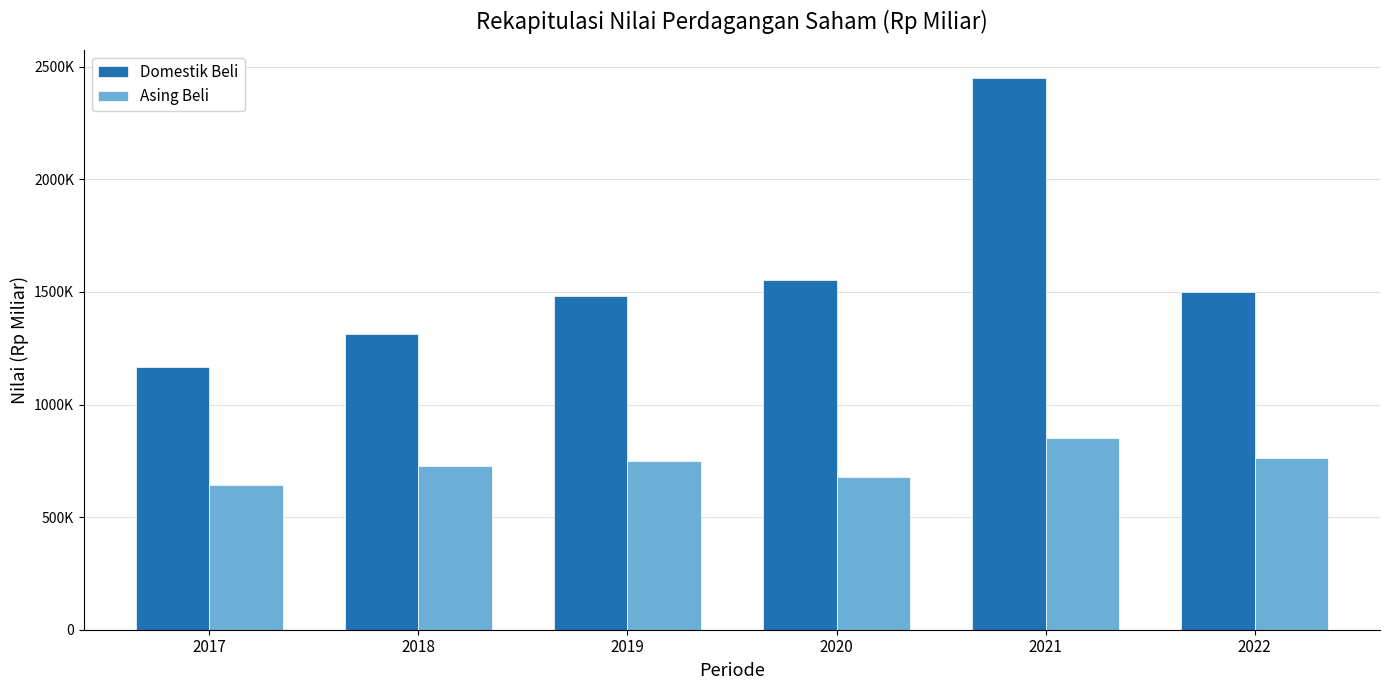

What is the greatest value displayed?

2452020.8